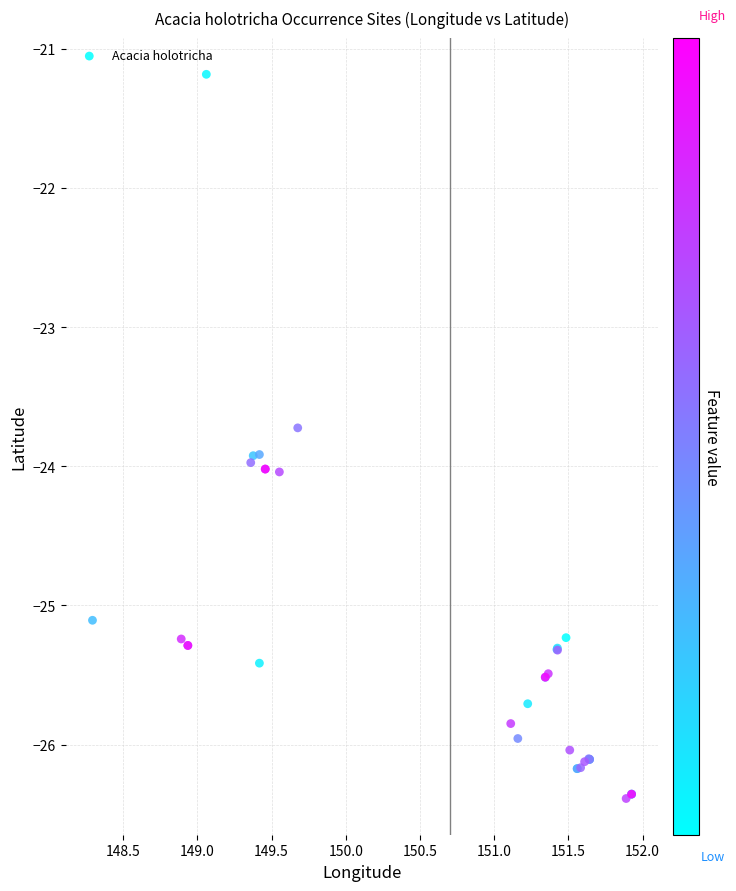

What Y value in the scatter plot is closest to -23?

-23.7